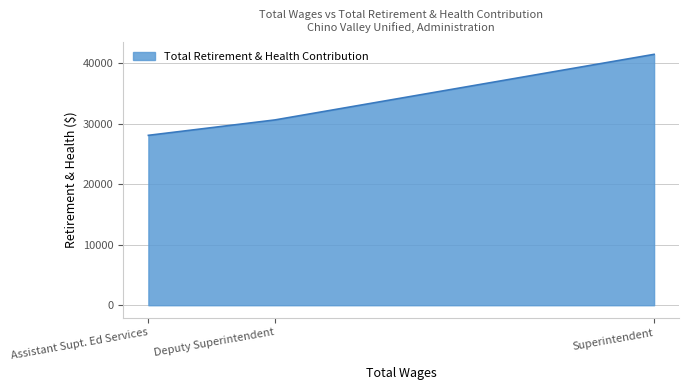

What is the ratio of the value at Assistant Supt. Ed Services to the value at Superintendent?

0.7